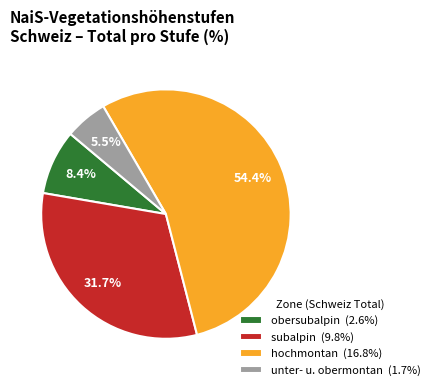

How much of the chart is everything except unter- u. obermontan (1.7%)?

94.5%